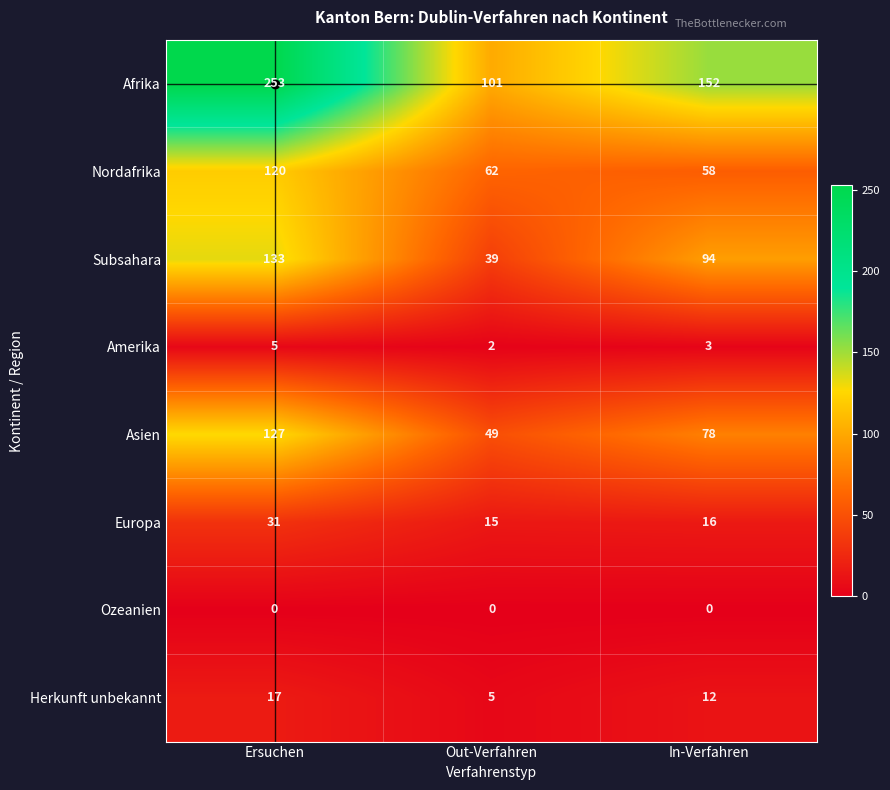

Read the Subsahara value at Out-Verfahren, to the nearest 10.

40